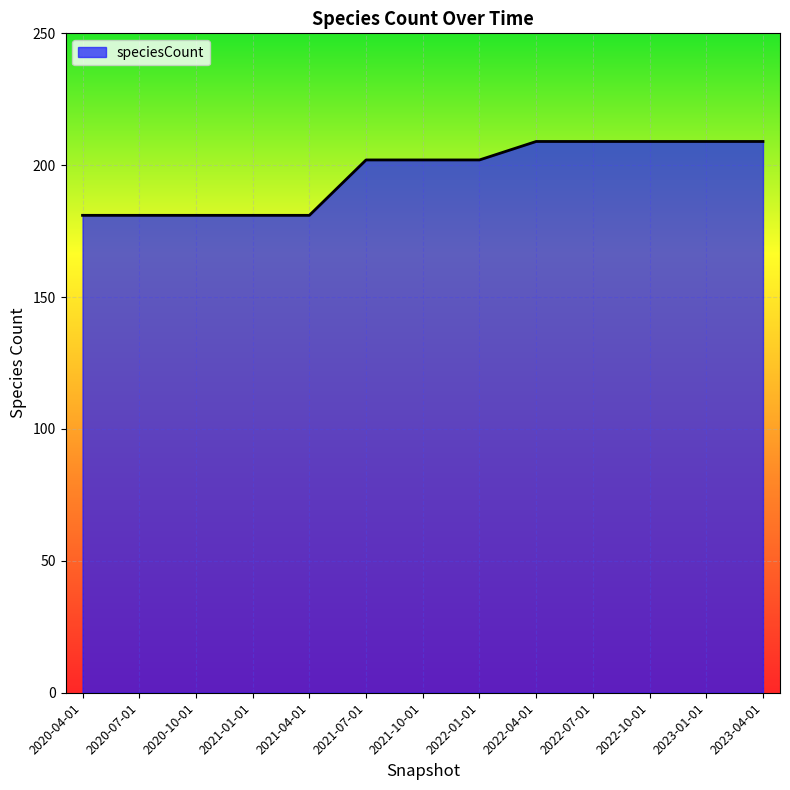

Reading left to right, transcribe all the data shown in this chart.

2020-04-01=181	2020-07-01=181	2020-10-01=181	2021-01-01=181	2021-04-01=181	2021-07-01=202	2021-10-01=202	2022-01-01=202	2022-04-01=209	2022-07-01=209	2022-10-01=209	2023-01-01=209	2023-04-01=209